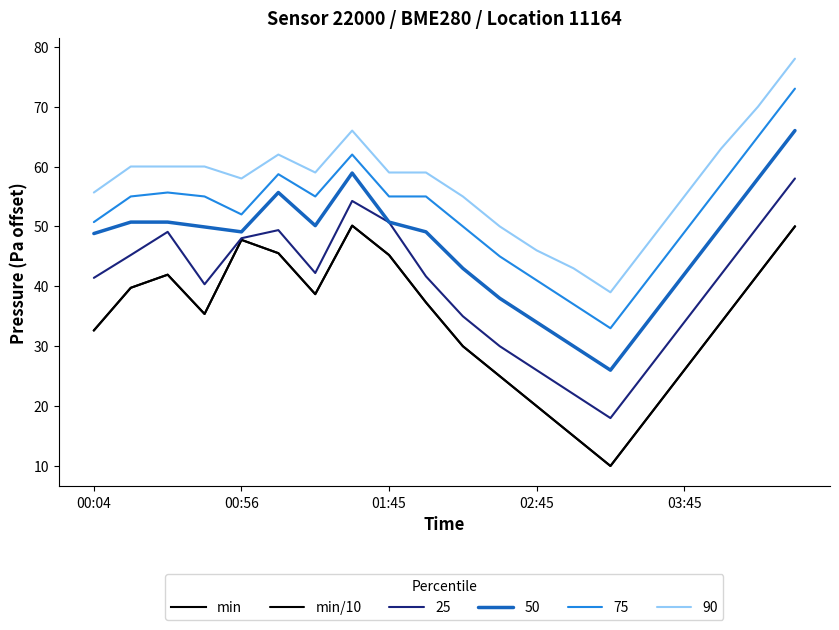

Where does the min/10 series first go above 37?

00:56